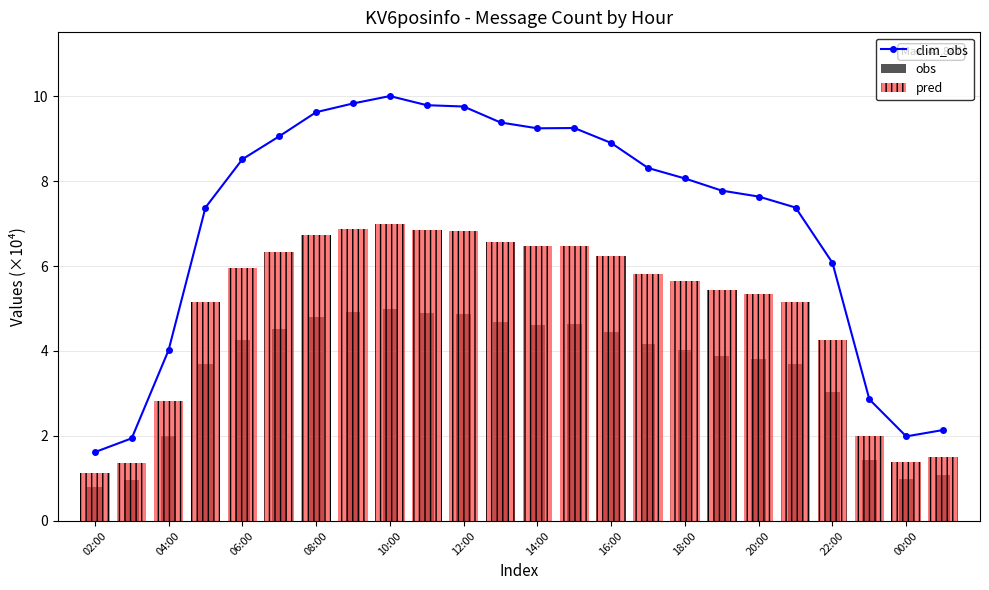

What is the difference between the maximum and minimum values in the obs series?

4.2